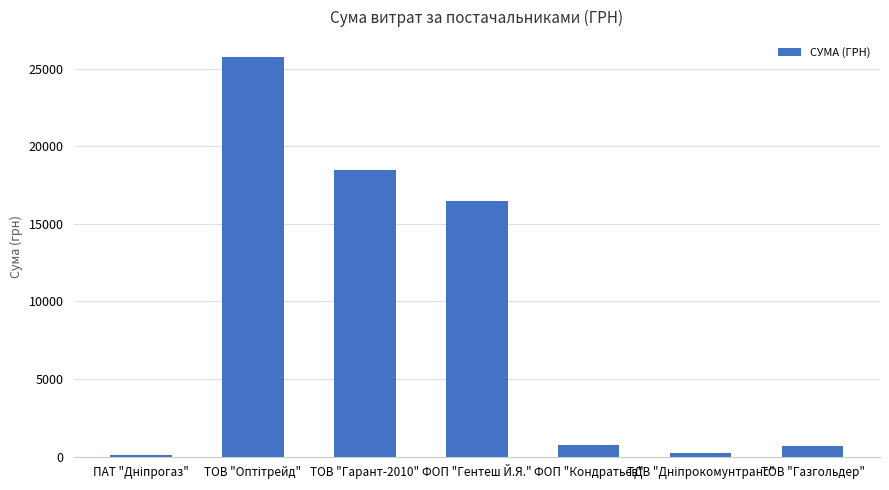

Between ФОП "Гентеш Й.Я." and ТОВ "Газгольдер", which is larger?

ФОП "Гентеш Й.Я."